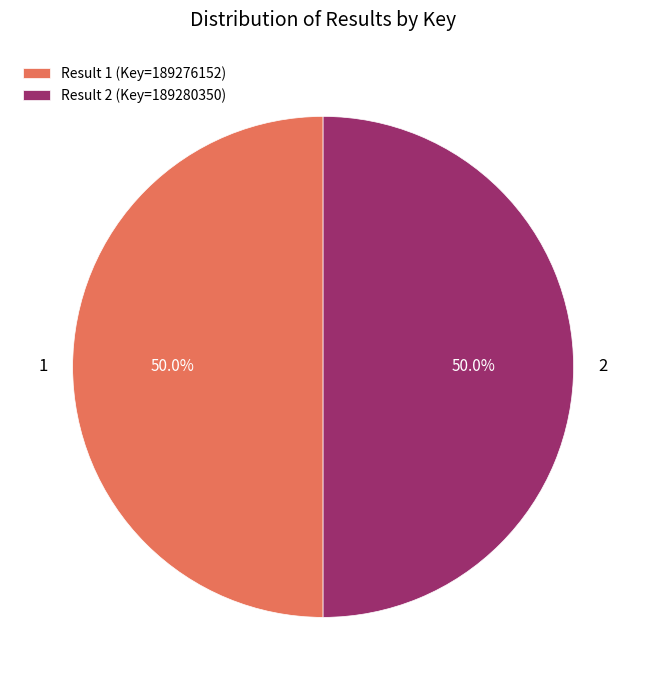

What is the ratio of the value at Result 2 (Key=189280350) to the value at Result 1 (Key=189276152)?

1.0